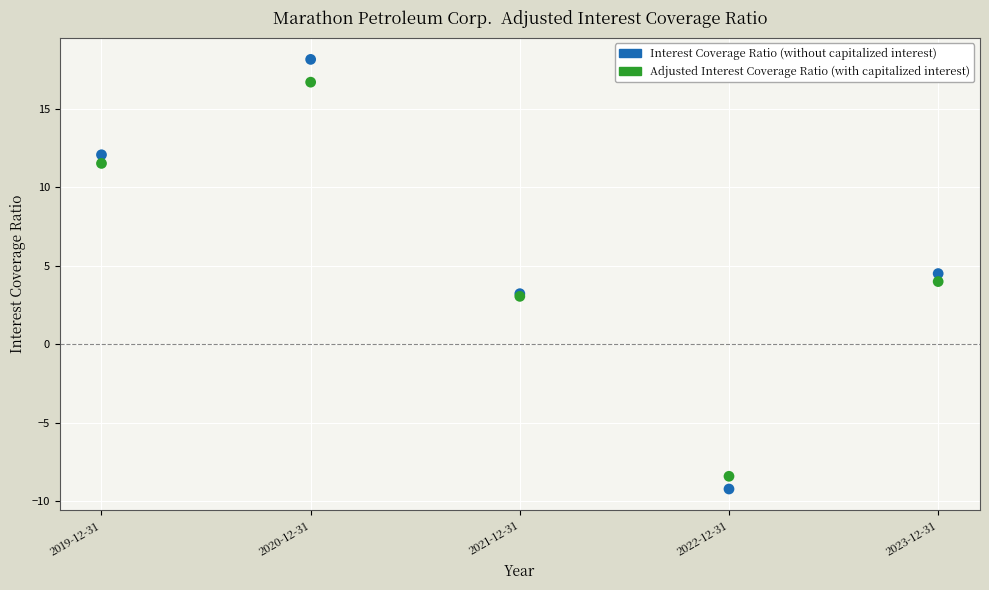

Which series reaches the maximum Y coordinate?

Interest Coverage Ratio (without capitalized interest)